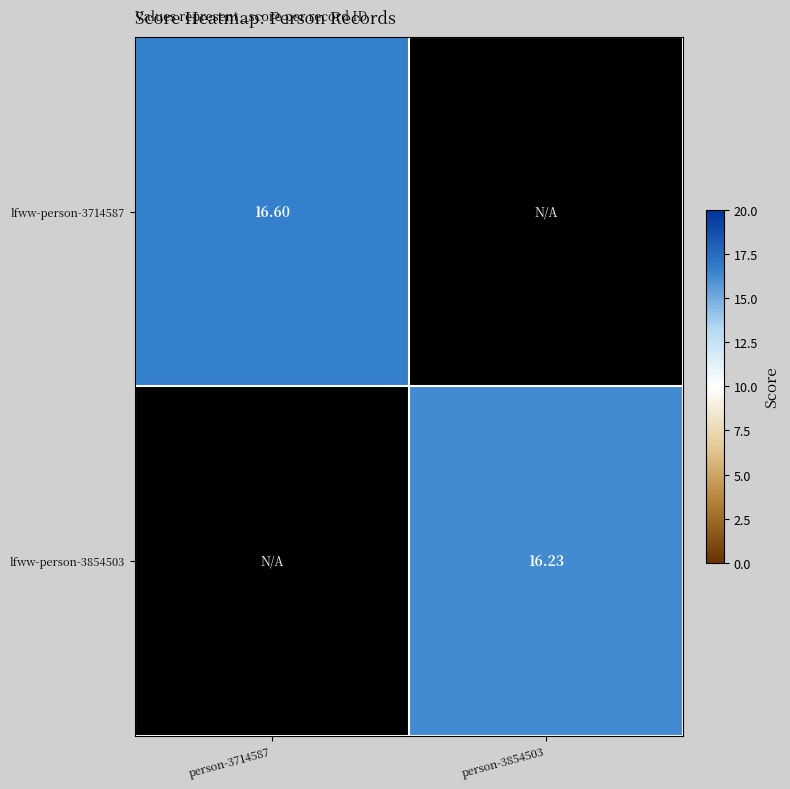

Is the value of lfww-person-3714587 at person-3714587 greater than the value of lfww-person-3854503 at person-3854503?

Yes